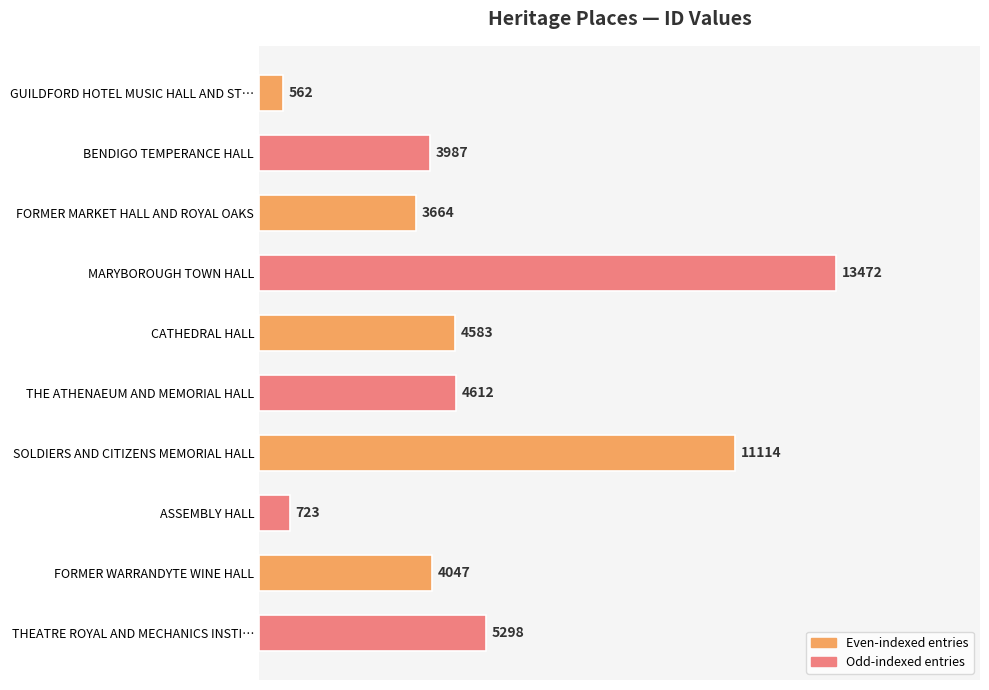

How many data points are less than 4583?

5